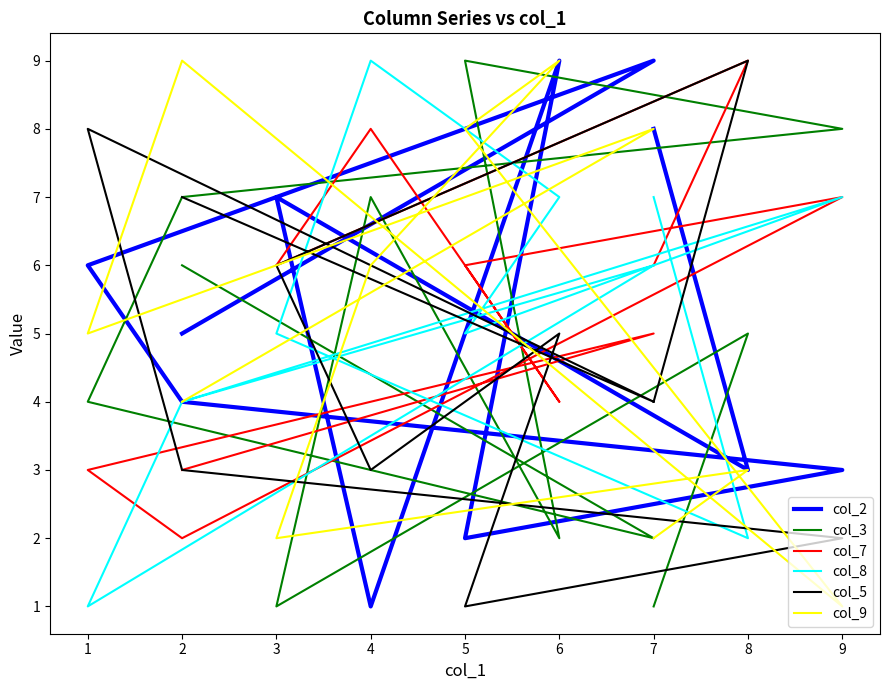

Which series has the largest range (max minus min)?

col_2